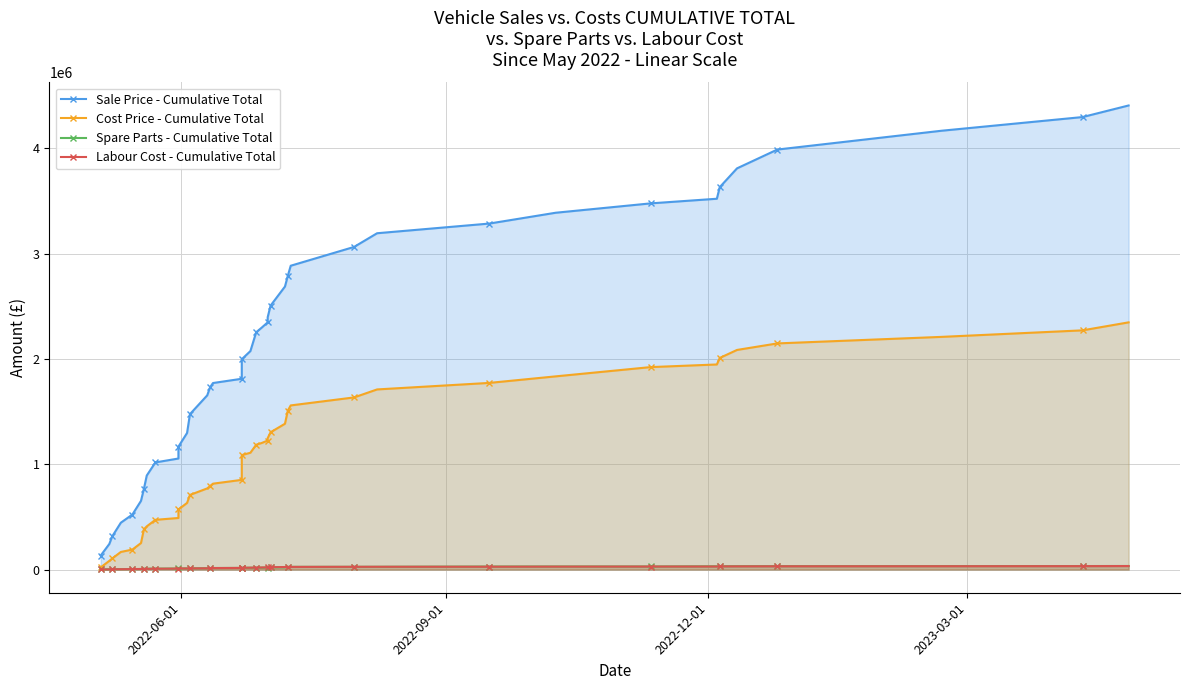

List the series in order of their peak value, highest first.

Sale Price - Cumulative Total, Cost Price - Cumulative Total, Spare Parts - Cumulative Total, Labour Cost - Cumulative Total